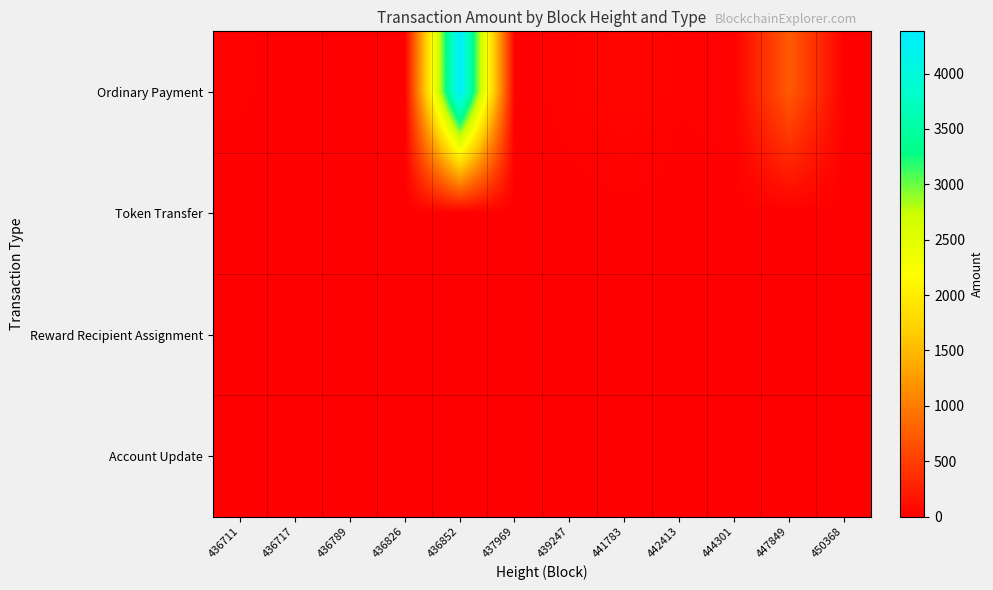

Between 436789 and 441783, which is larger?

441783